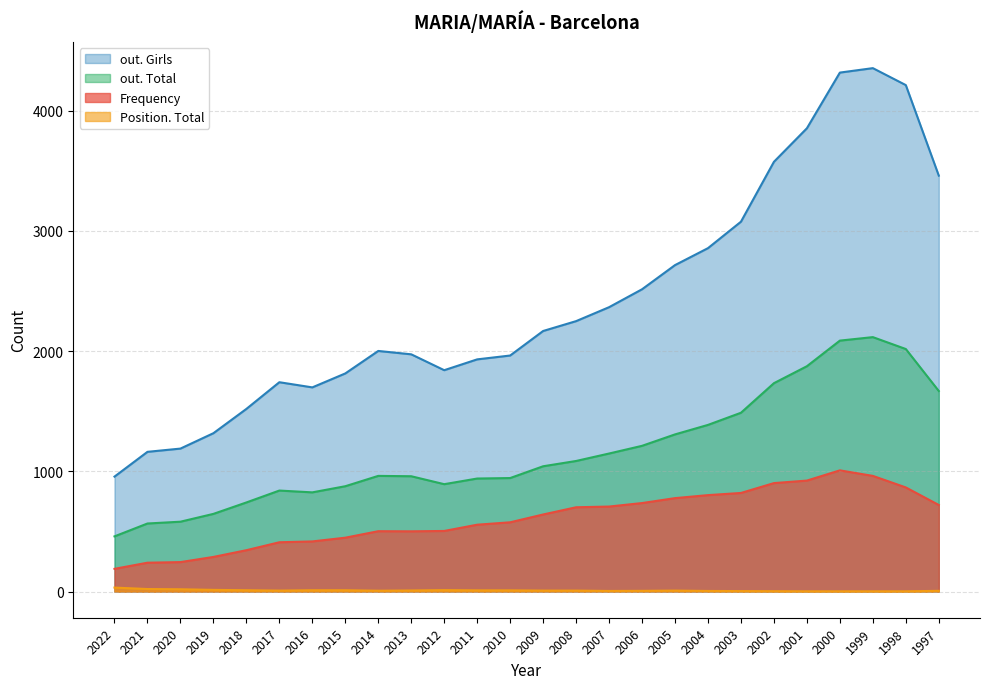

What are all the series names shown in the legend?

out. Girls, out. Total, Frequency, Position. Total